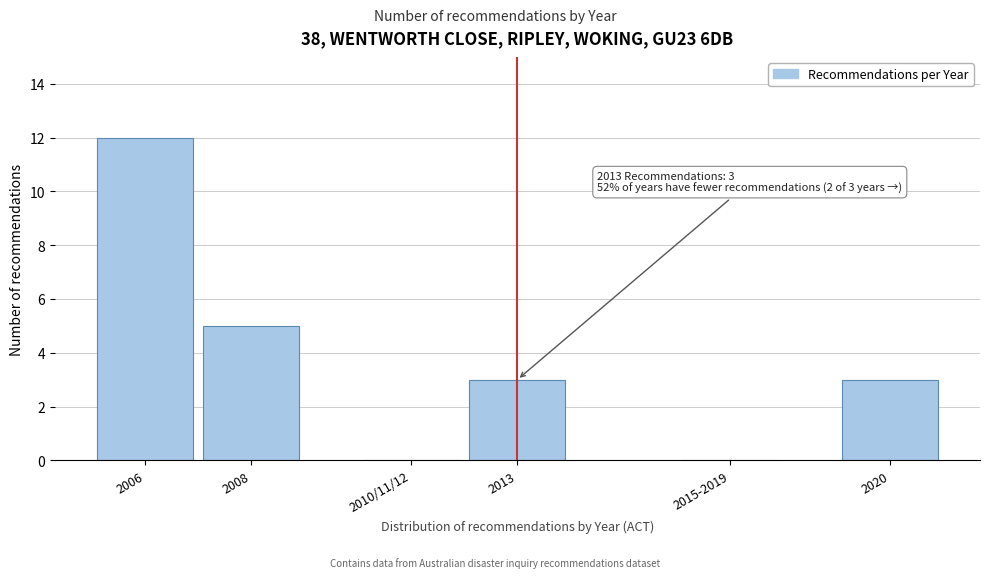

Reading left to right, list all the values displayed in this chart.

2006=12	2008=5	2010/11/12=0	2013=3	2015-2019=0	2020=3